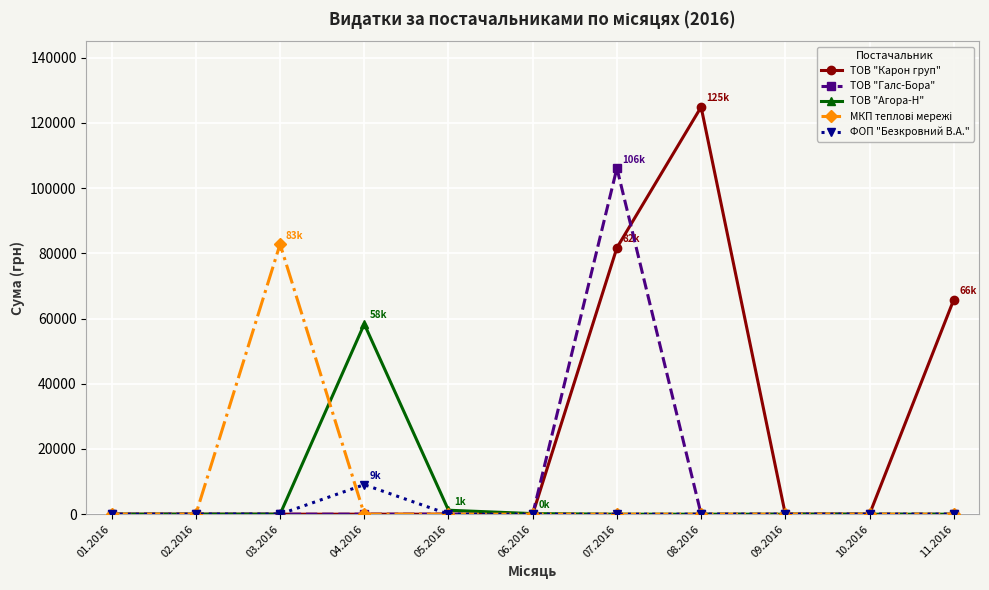

What is the sum of the ФОП "Безкровний В.А." values at 11.2016 and 04.2016?

9063.0